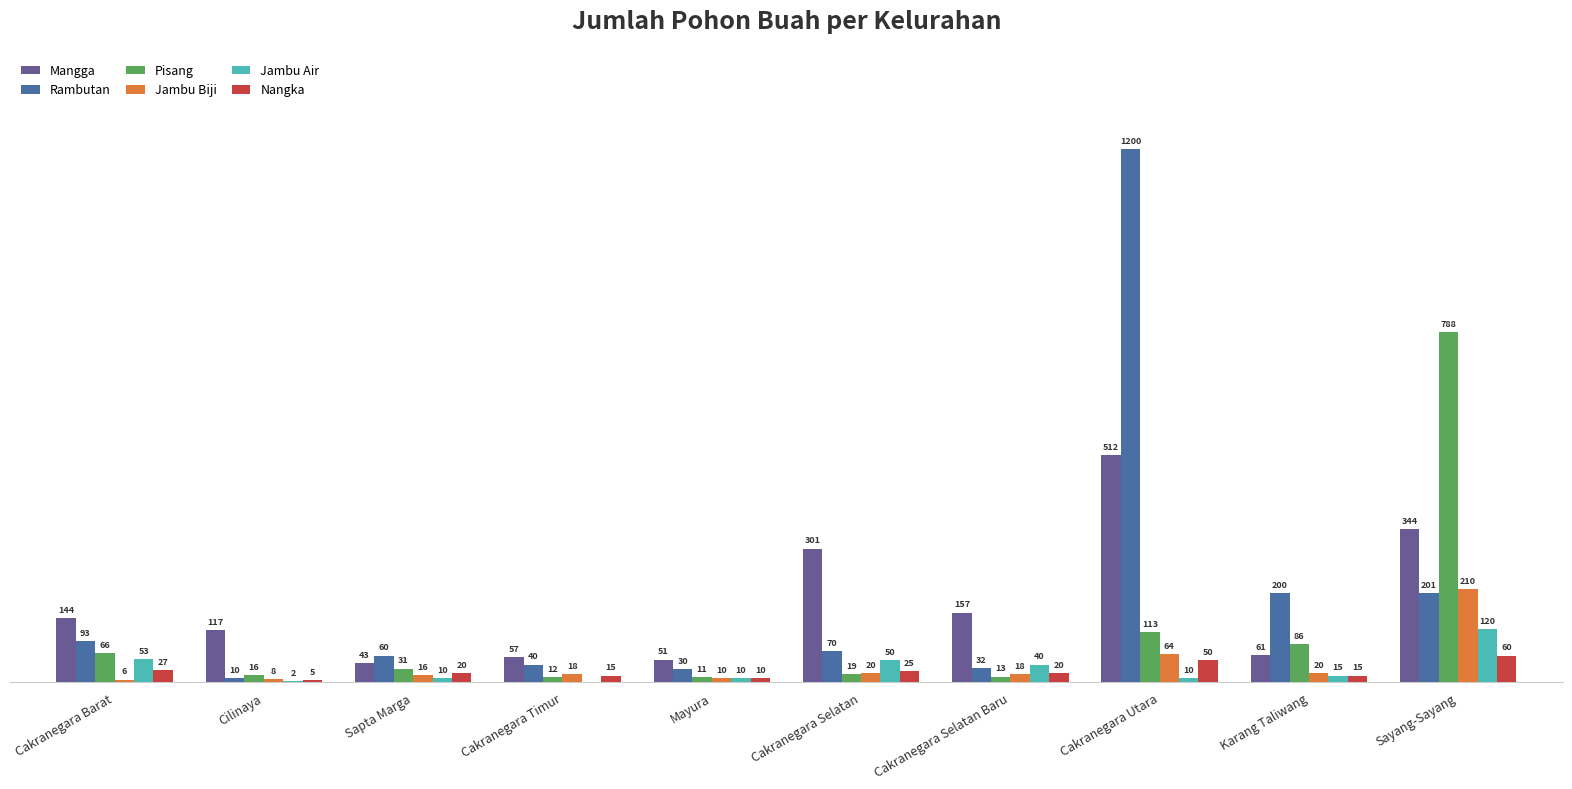

Where does the Jambu Air series first go above 15?

Cakranegara Barat